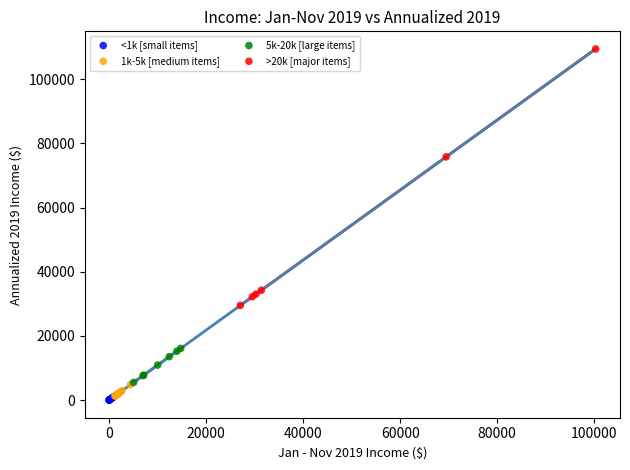

Which series reaches the maximum Y coordinate?

>20k [major items]